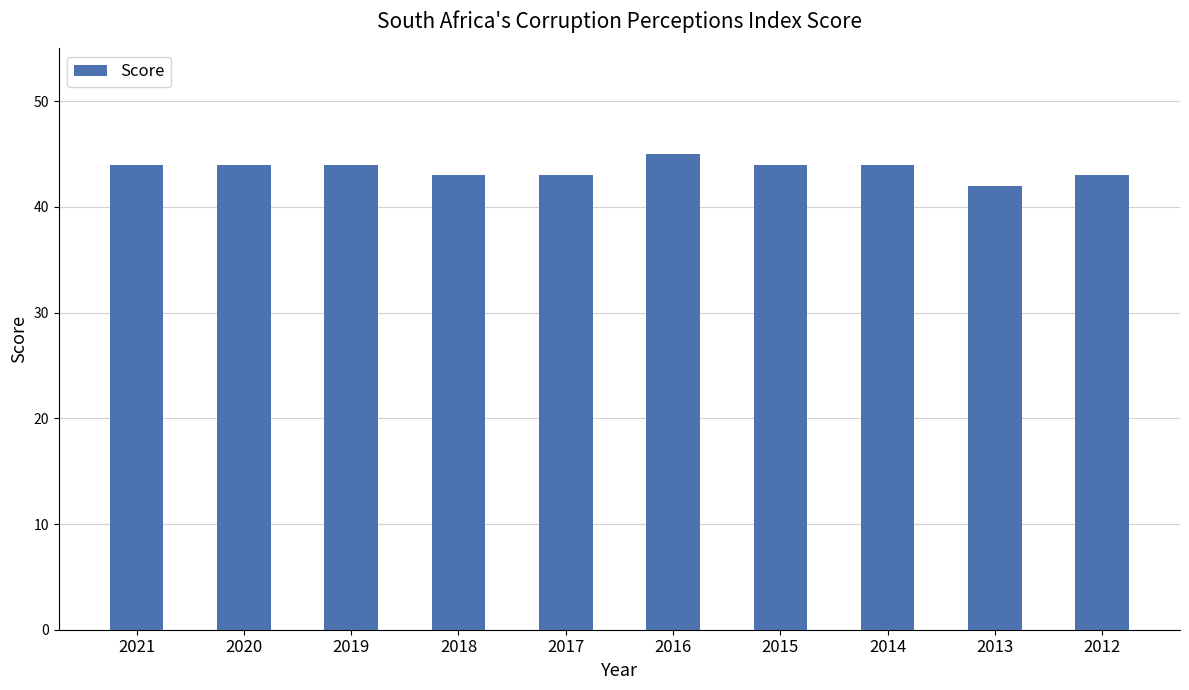

The value at 2020 is 44. True or false?

True